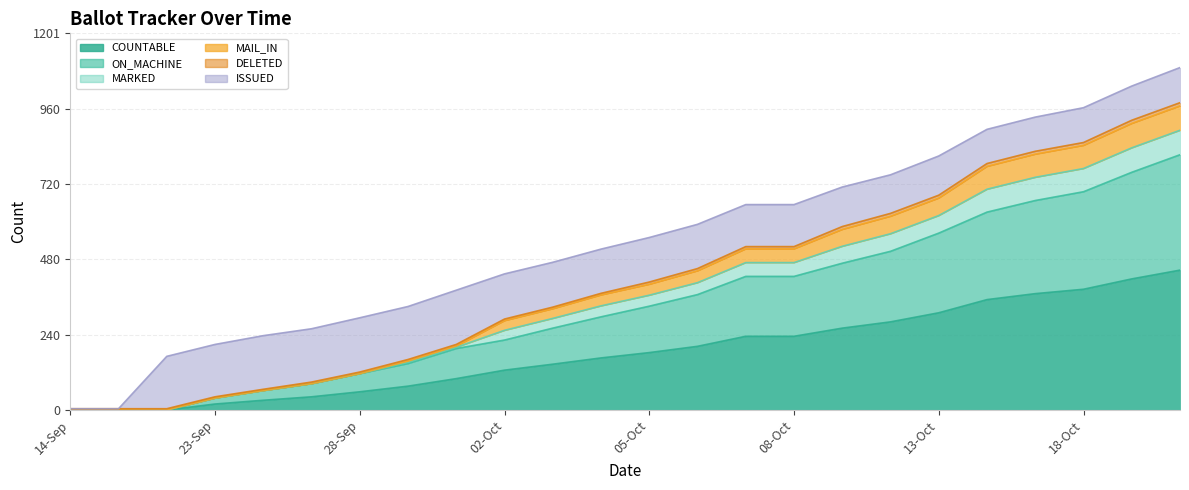

How many values in the COUNTABLE series are below 183?

12